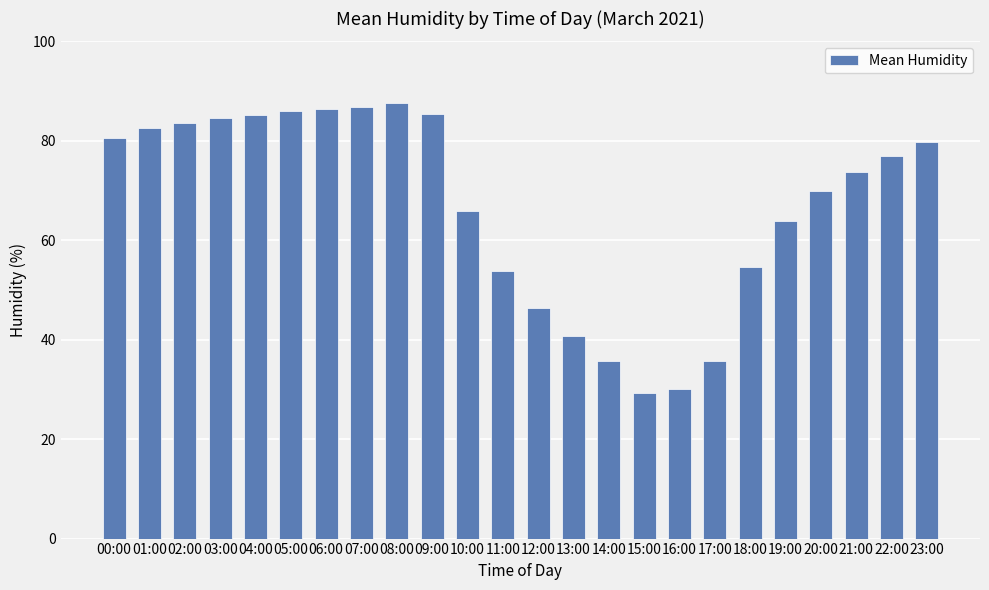

What is the sum of the values at 11:00 and 04:00?

139.1